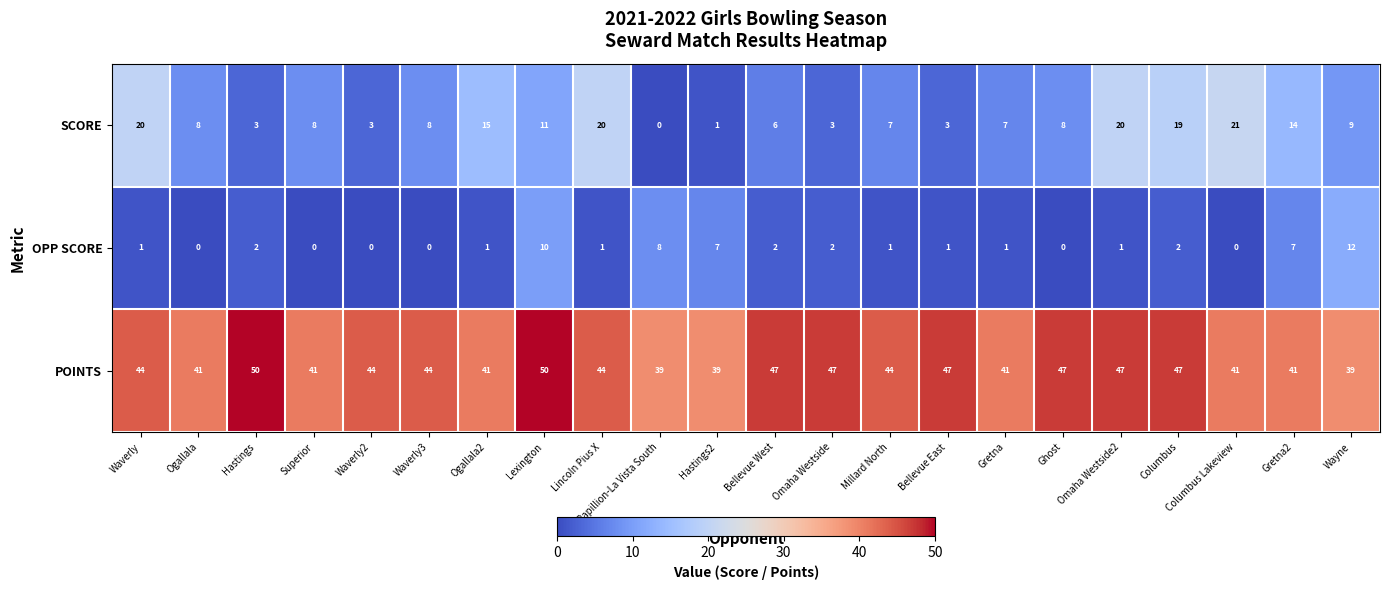

What value does the POINTS series have at Bellevue East, to the nearest 10?

50